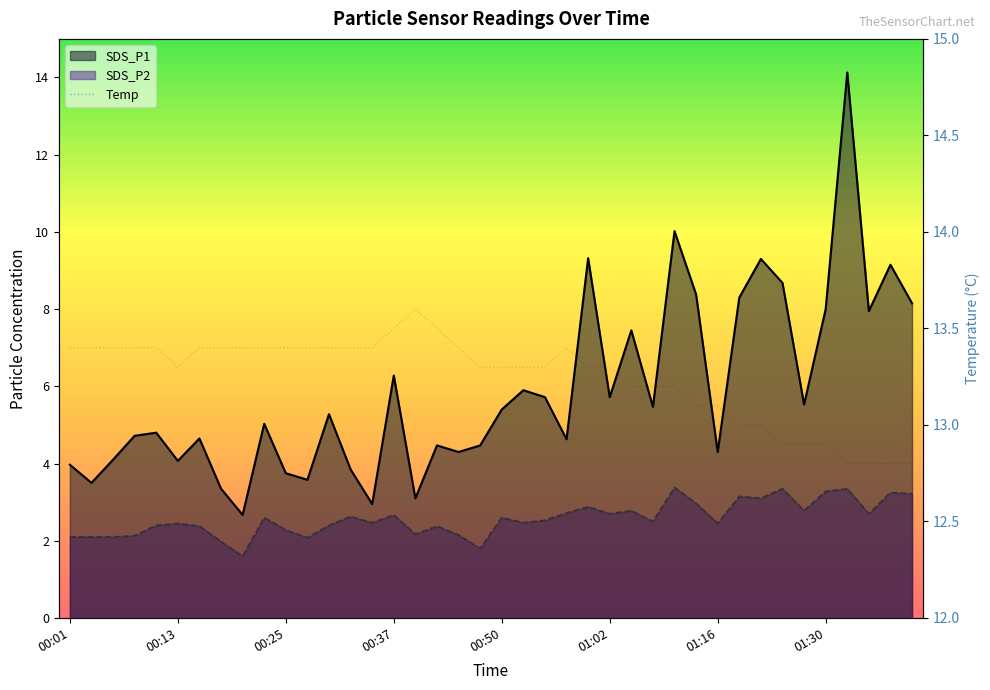

How many values in the SDS_P1 series are below 5?

19